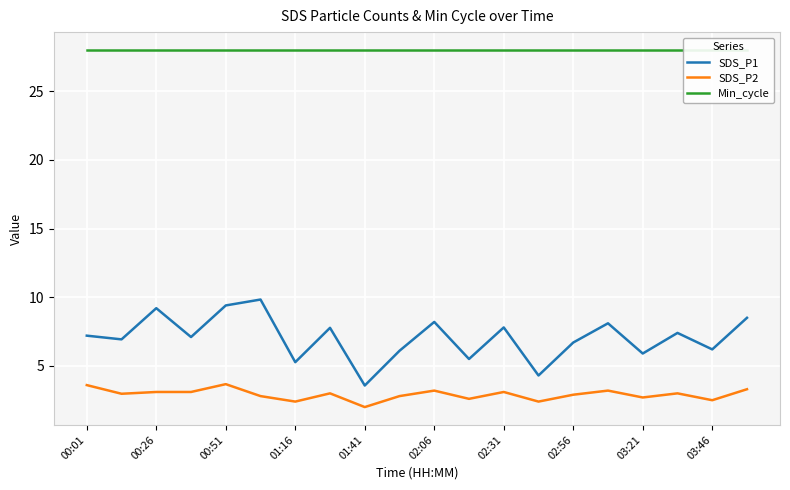

The SDS_P2 series shows 5.8 at 00:01. True or false?

False